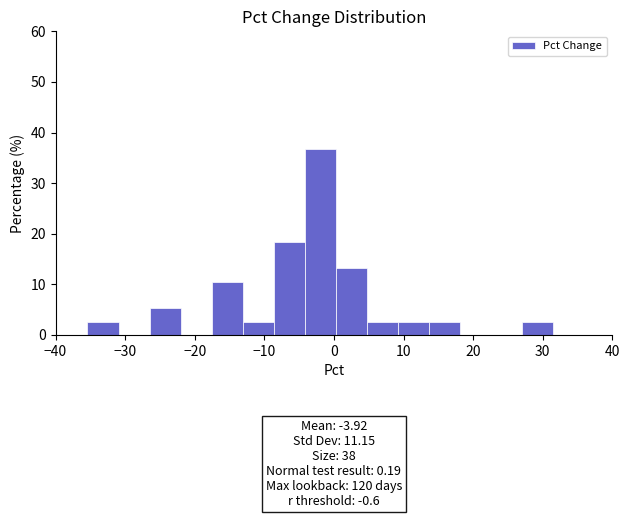

Over which range of the x-axis is the bar tallest?

-4 to 0